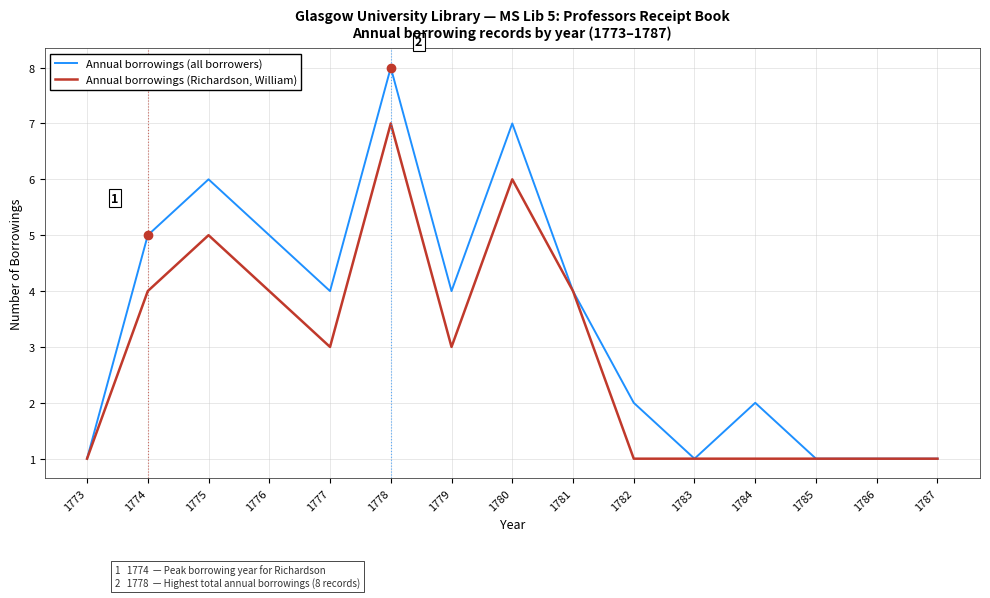

What is the difference between the second highest and minimum values in the Annual borrowings (all borrowers) series?

6